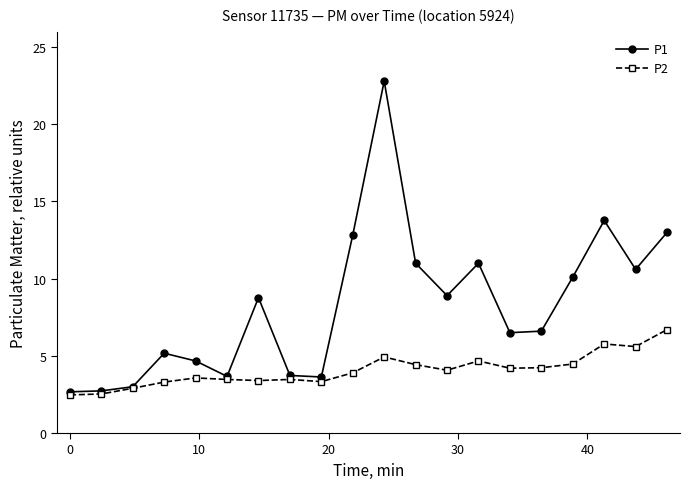

Rank the series by their average value, from lowest to highest.

P2, P1